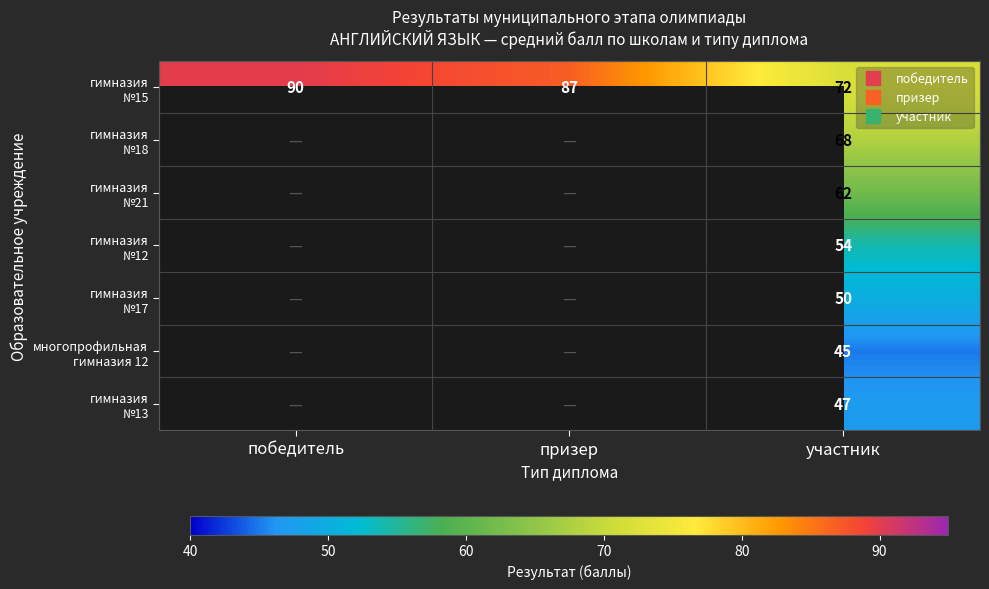

Which category has the lowest value in the гимназия №15 series?

участник